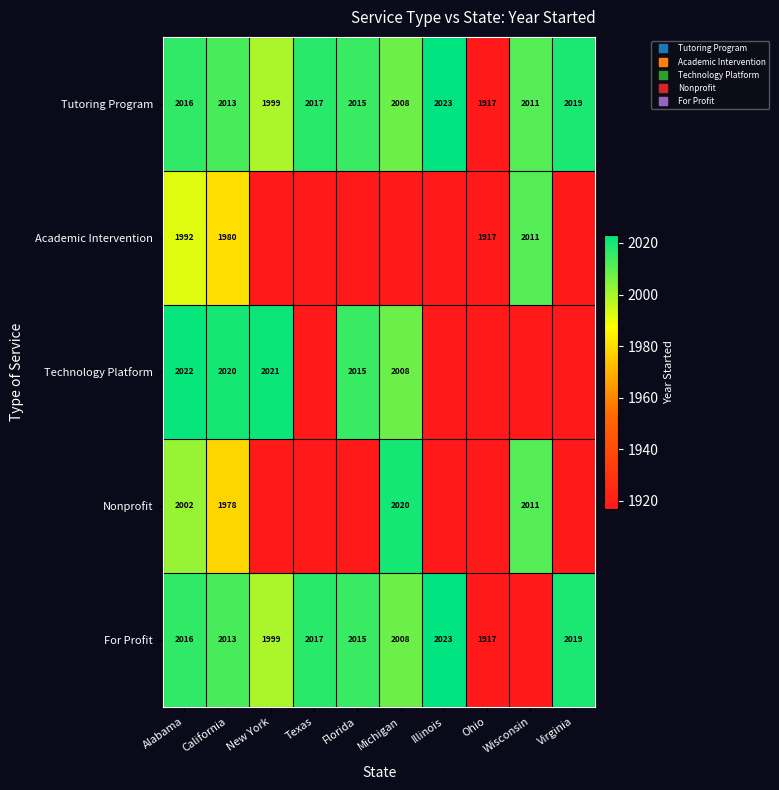

How many values in the Nonprofit series exceed 0?

4